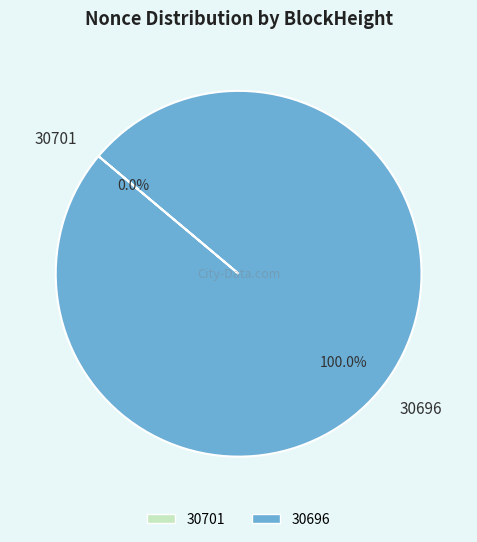

The 30701 slice represents 0% of the pie. True or false?

True